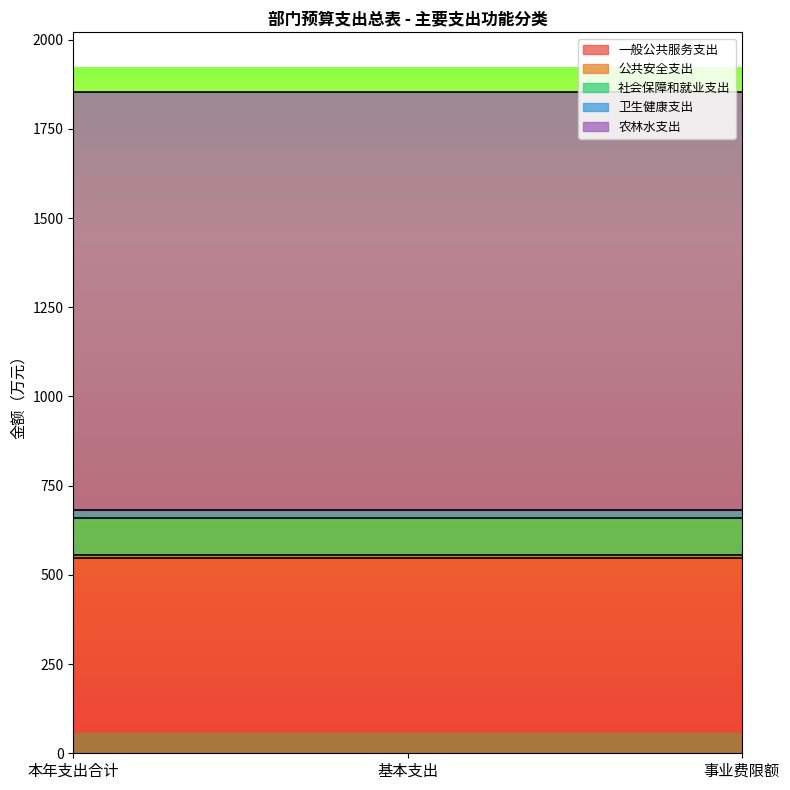

What is the smallest value displayed?

8.6